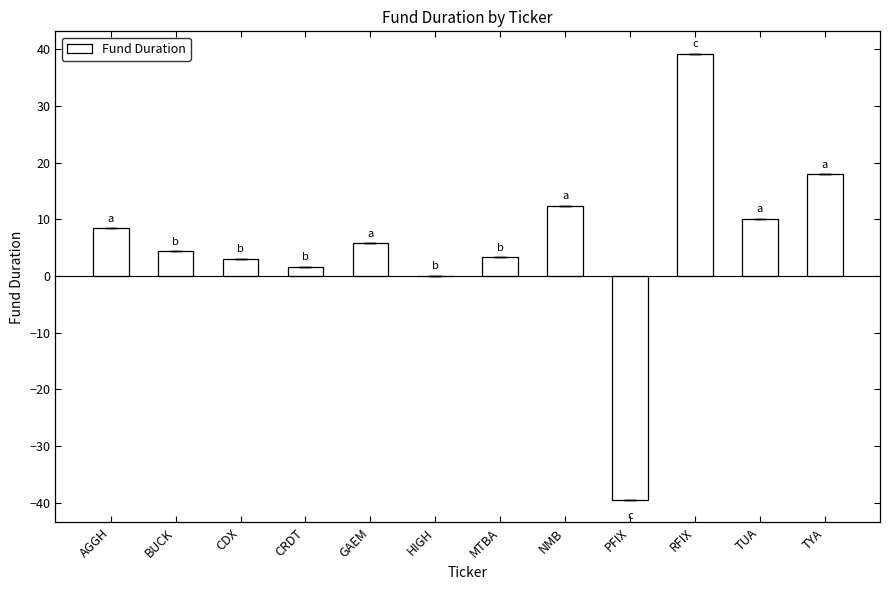

Which category has the highest value across all series?

RFIX